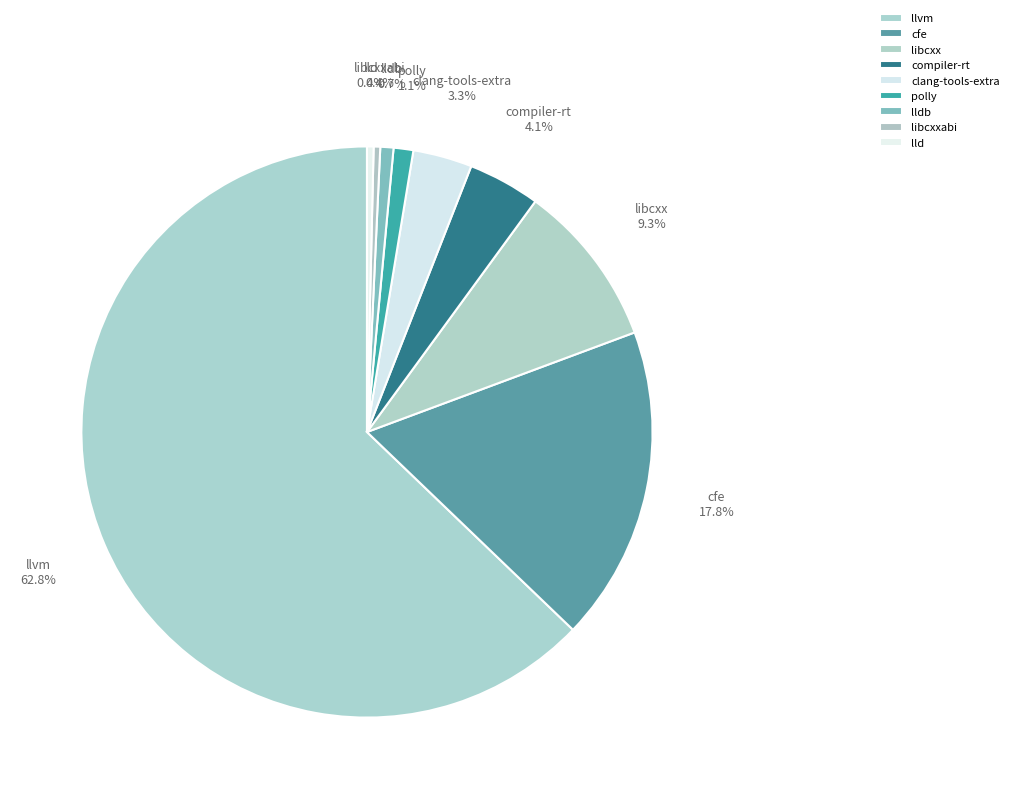

To the nearest percent, what is the combined percentage of llvm and compiler-rt?

67%